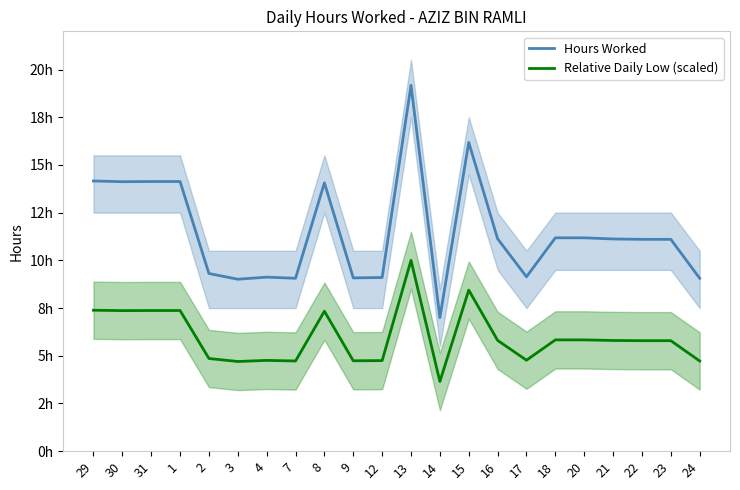

Rank the categories by Relative Daily Low (scaled) value from lowest to highest.

14, 3, 7, 24, 9, 12, 4, 17, 2, 22, 23, 21, 16, 18, 20, 8, 30, 31, 1, 29, 15, 13